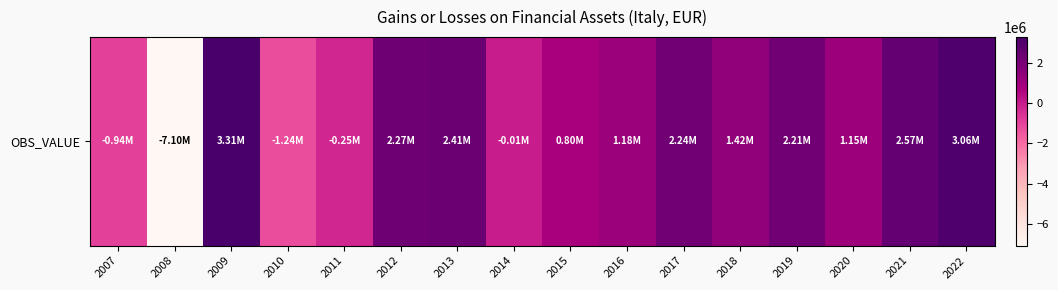

Which has a higher value, 2011 or 2019?

2019